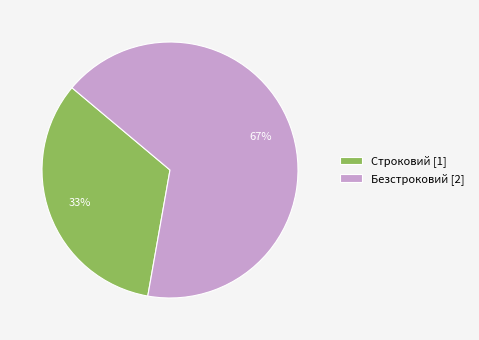

How many segments does this pie chart have?

2